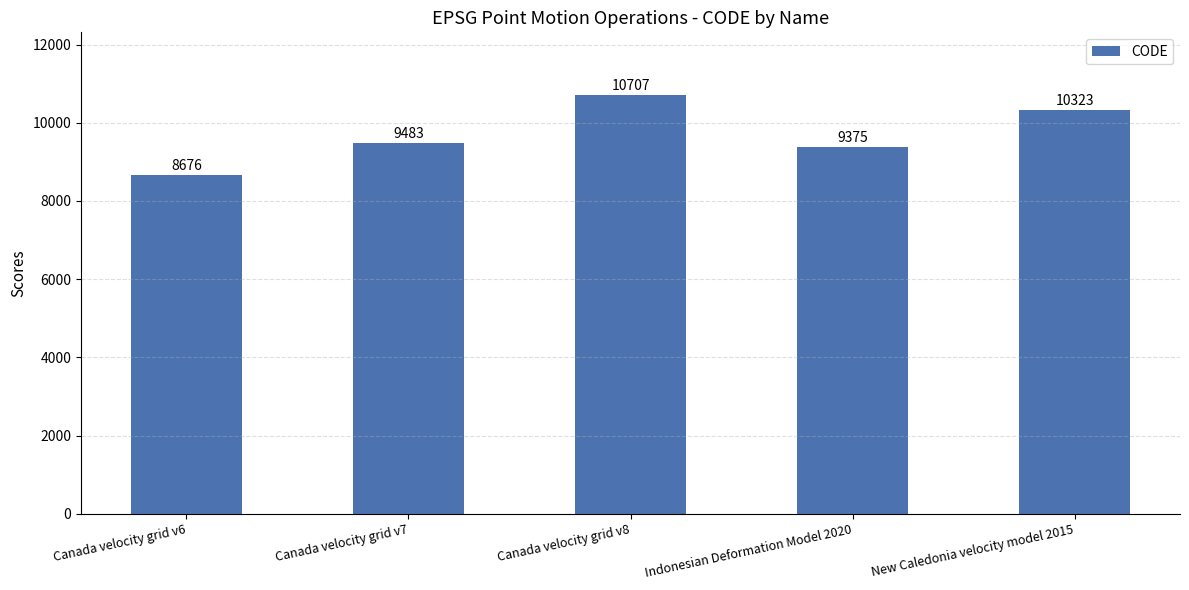

Which category has the highest value across all series?

Canada velocity grid v8